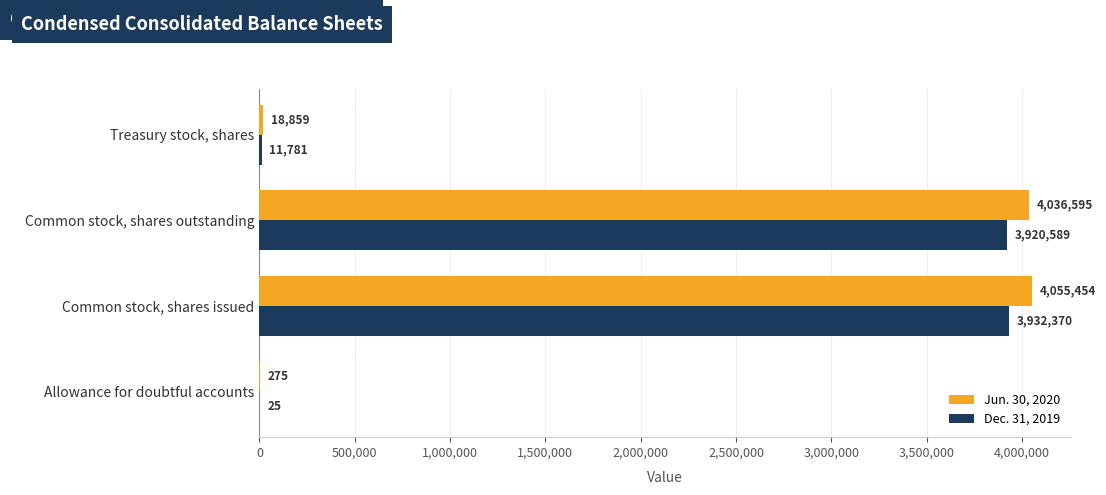

Is it true that Jun. 30, 2020 equals 18859 at Treasury stock, shares?

True